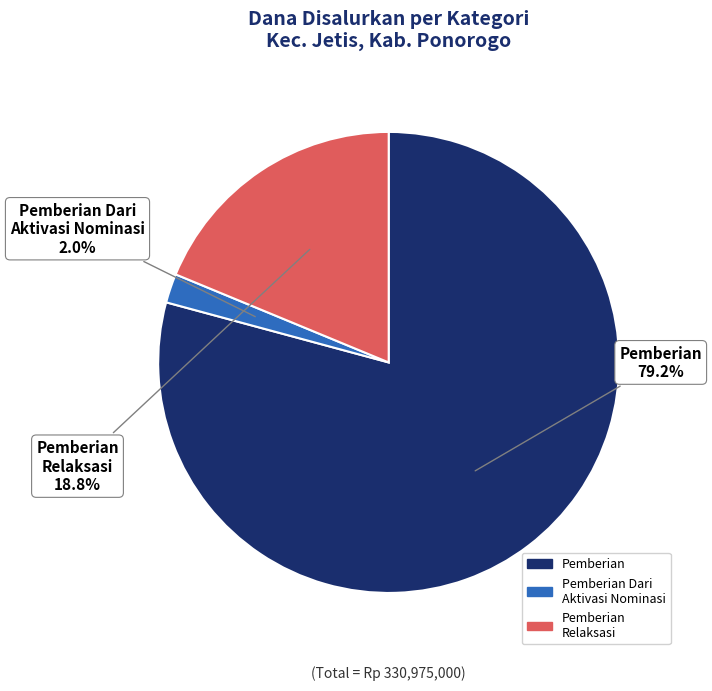

Does any single category account for the majority?

Yes